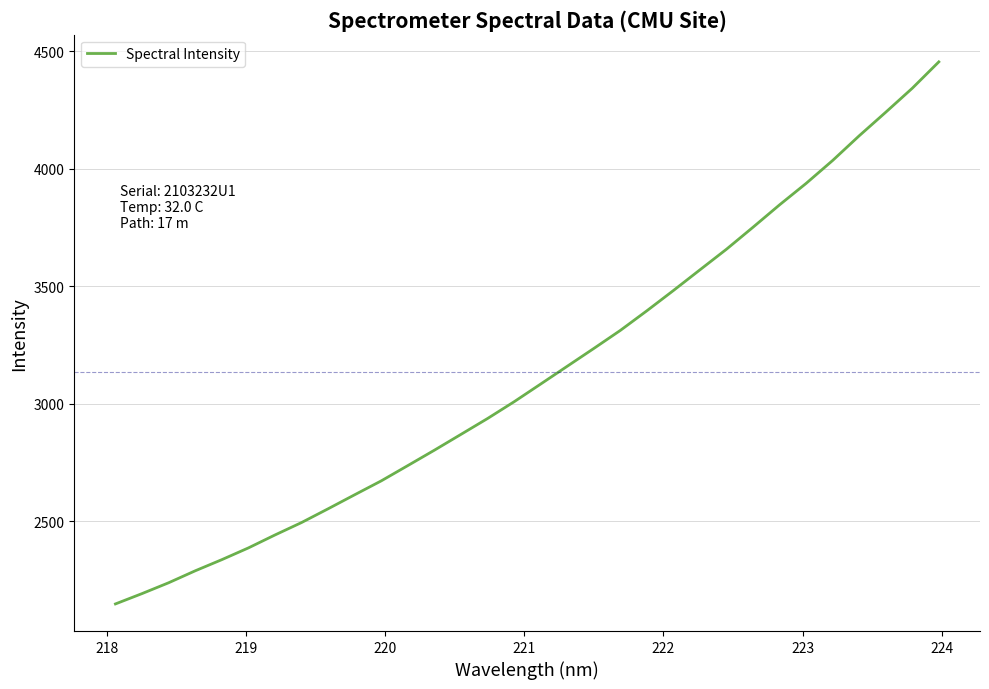

What is the smallest value displayed?

2148.2